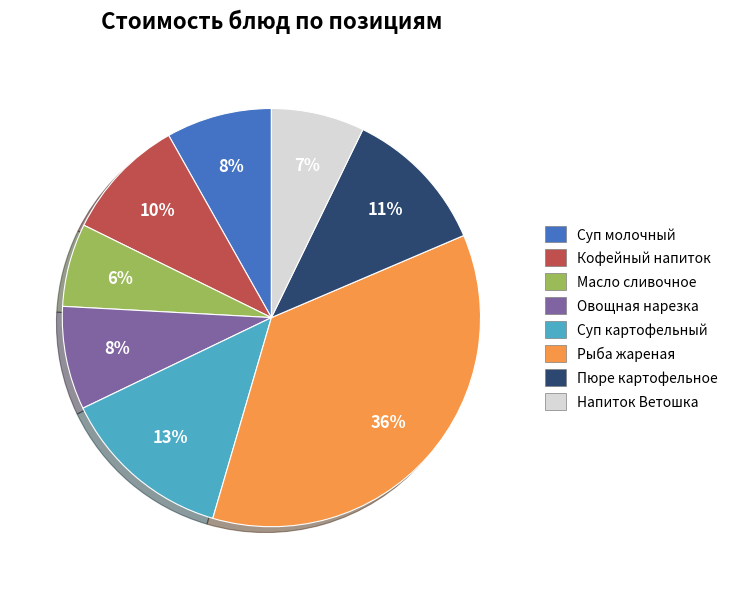

How many slices are in this pie chart?

8